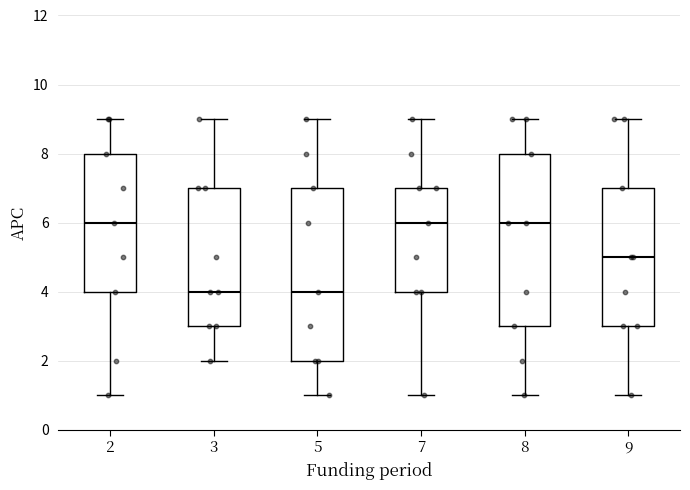

Where is the lower edge of the box at x = 5 on the y-axis? The values are not printed on the chart, so give them approximately, as read against the axis.

2